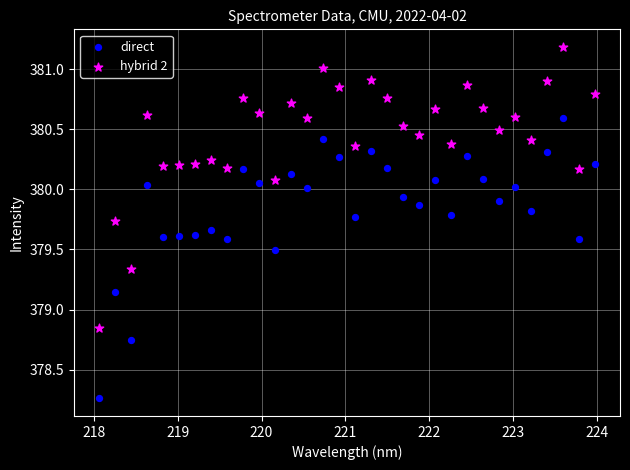

Which series reaches the minimum Y coordinate?

direct